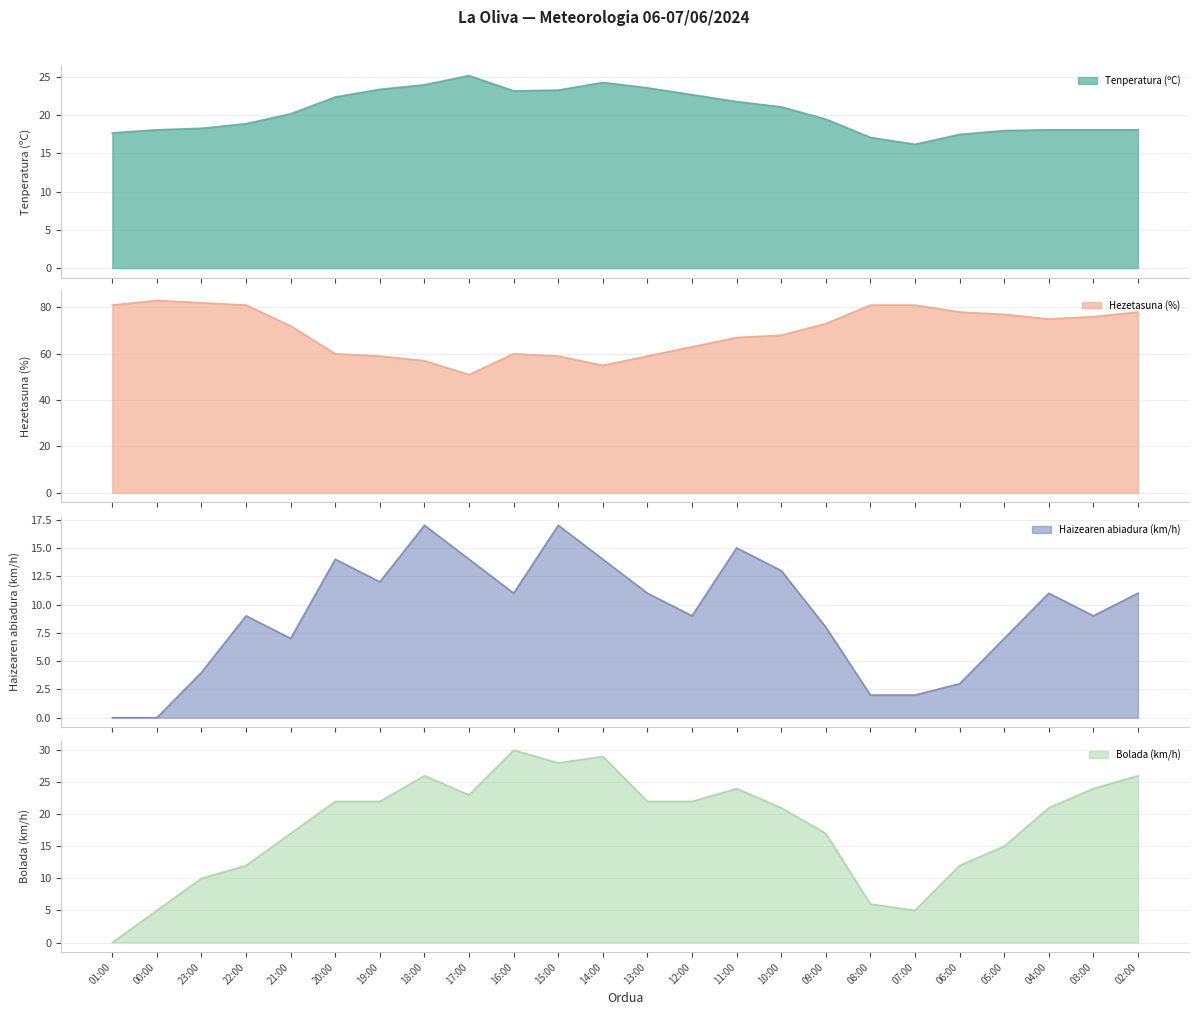

What is the difference between the Tenperatura (ºC) values at 06:00 and 05:00?

0.5